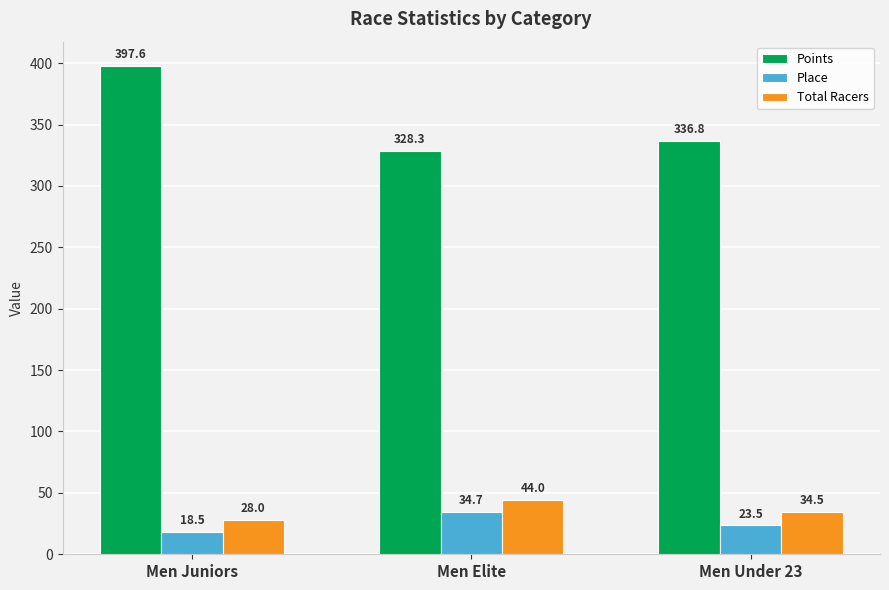

What value does the Place series have at Men Elite?

34.7